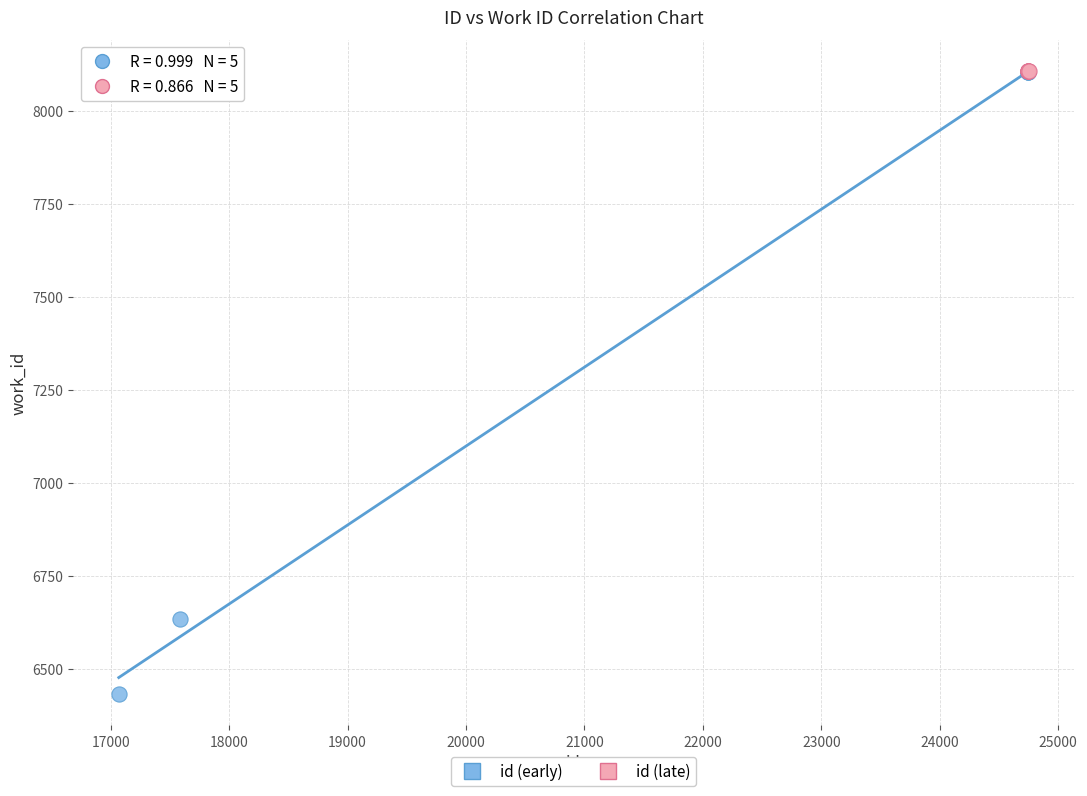

Which series reaches the minimum Y coordinate?

id (early)